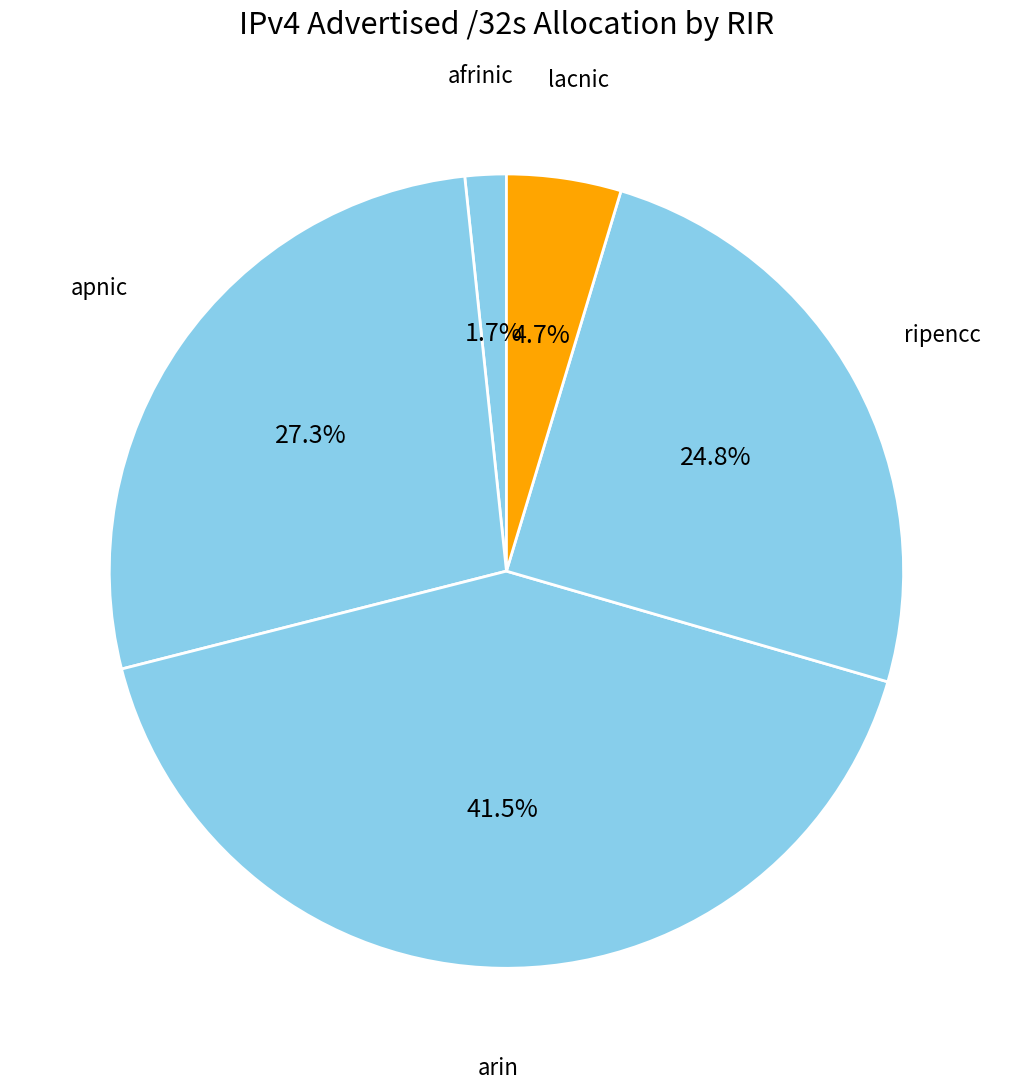

Count the number of slices in the pie.

5